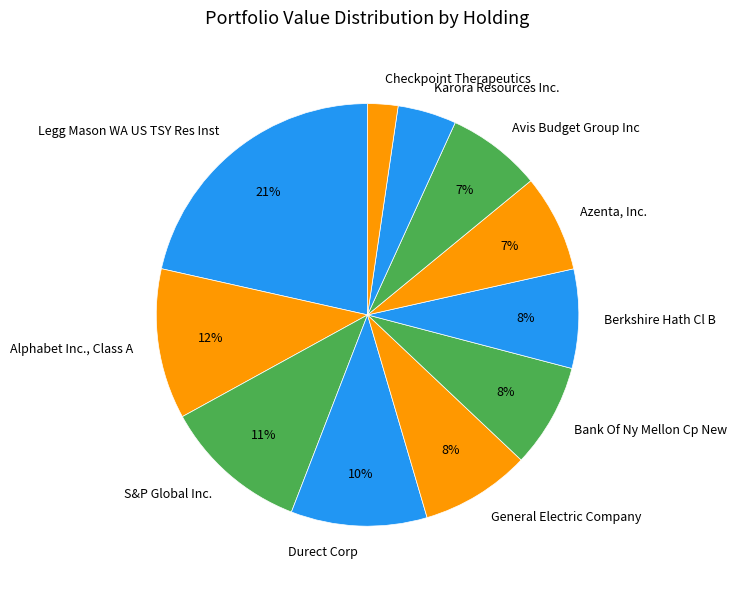

To the nearest percent, what is the difference between the largest and smallest slice percentages?

19%